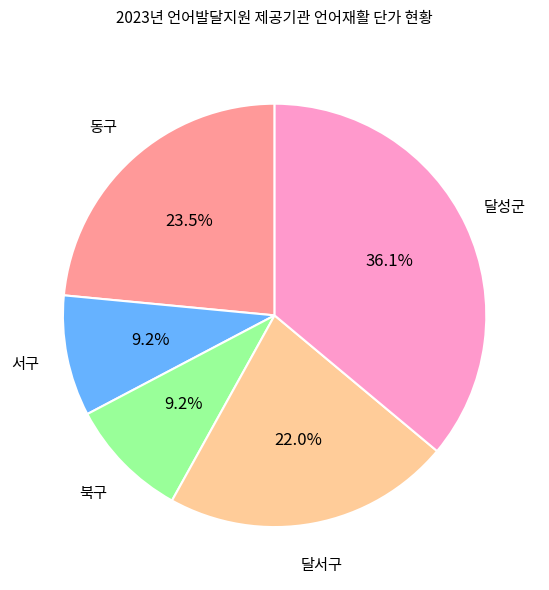

Is 동구 the majority of the pie?

No